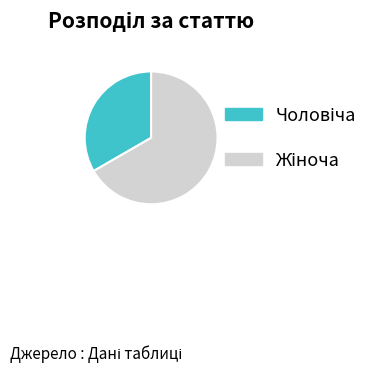

Is there any slice that represents more than half of the pie?

Yes